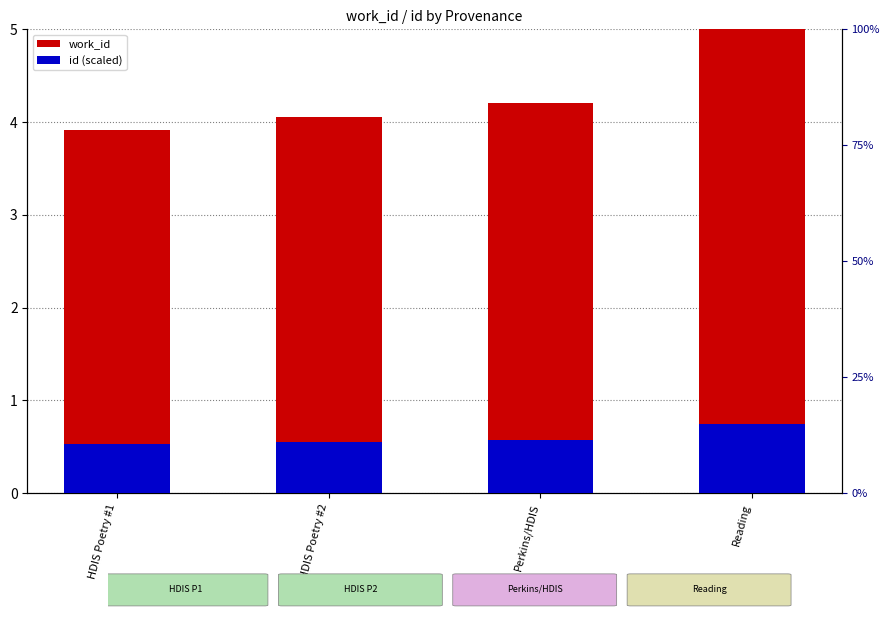

Reading left to right, what are all the values shown in this chart?

work_id: HDIS Poetry #1=3.9	HDIS Poetry #2=4.1	Perkins/HDIS=4.2	Reading=5.0
id: HDIS Poetry #1=0.1	HDIS Poetry #2=0.1	Perkins/HDIS=0.1	Reading=0.1